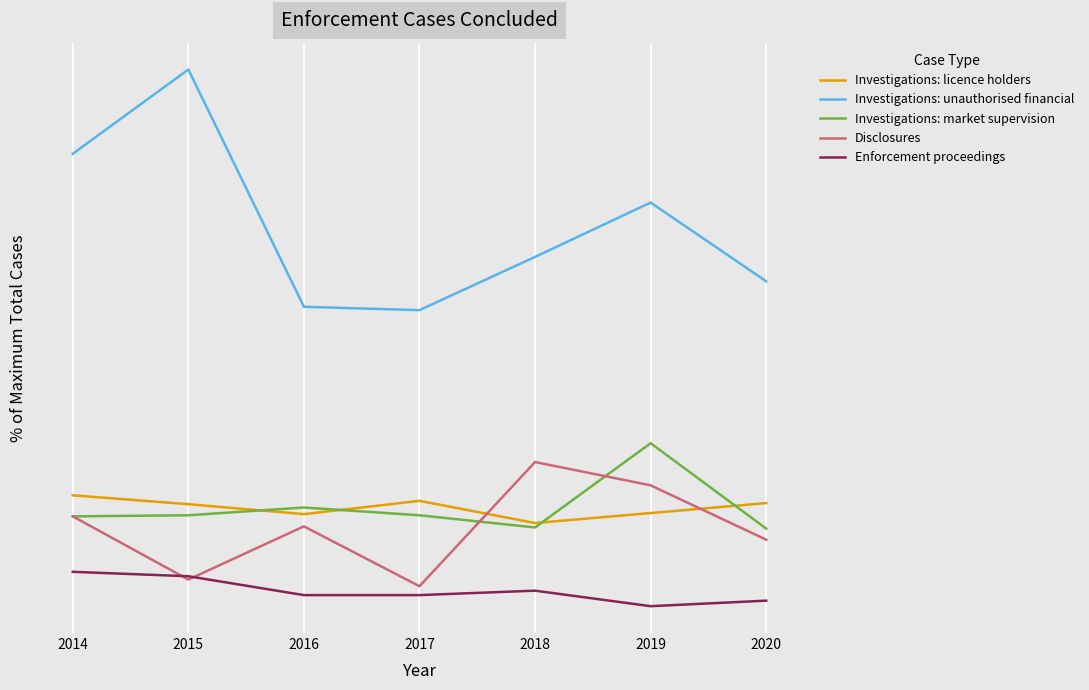

True or false: Investigations: market supervision and Investigations: unauthorised financial cross at least once.

False